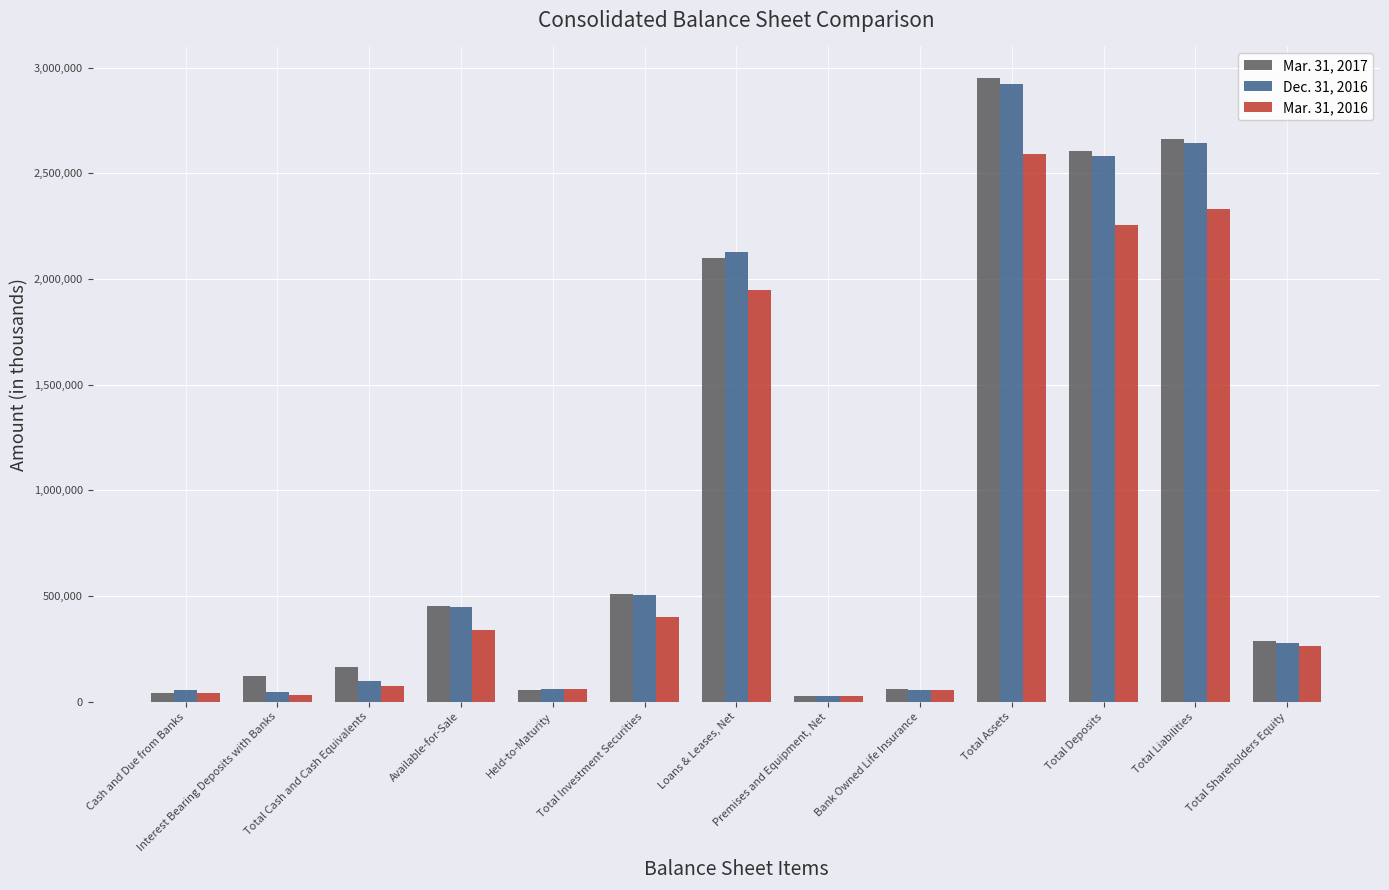

Is the value of Mar. 31, 2017 at Total Deposits greater than the value of Mar. 31, 2016 at Total Cash and Cash Equivalents?

Yes